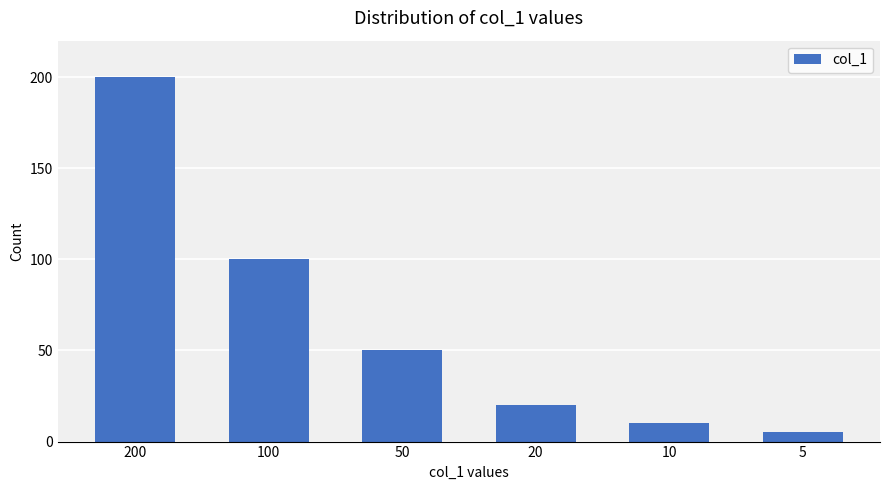

Which label corresponds to the smallest value in the chart?

5